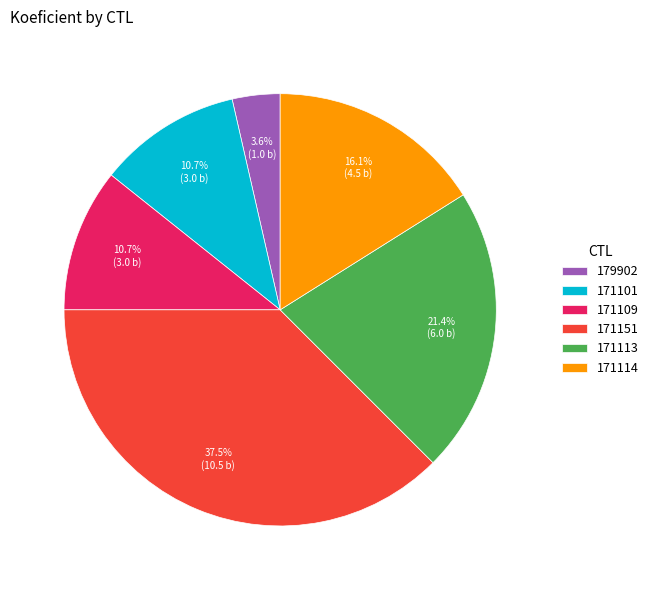

The 171101 slice represents 11% of the pie. True or false?

True